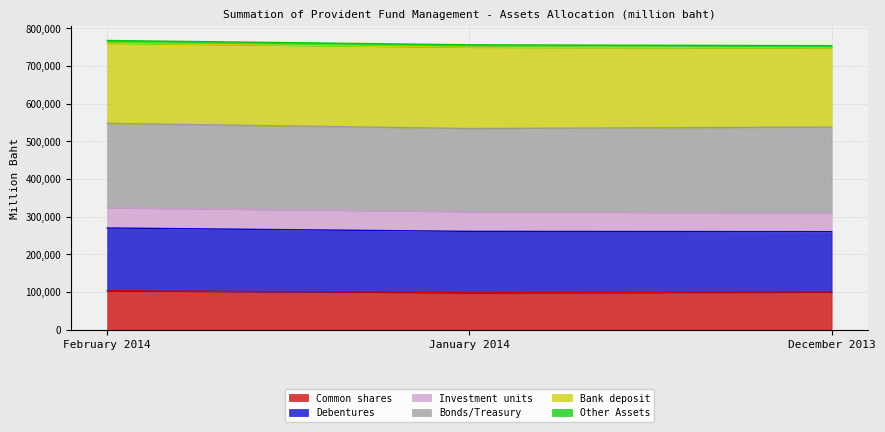

What is the total value across all series at February 2014?

767908.1